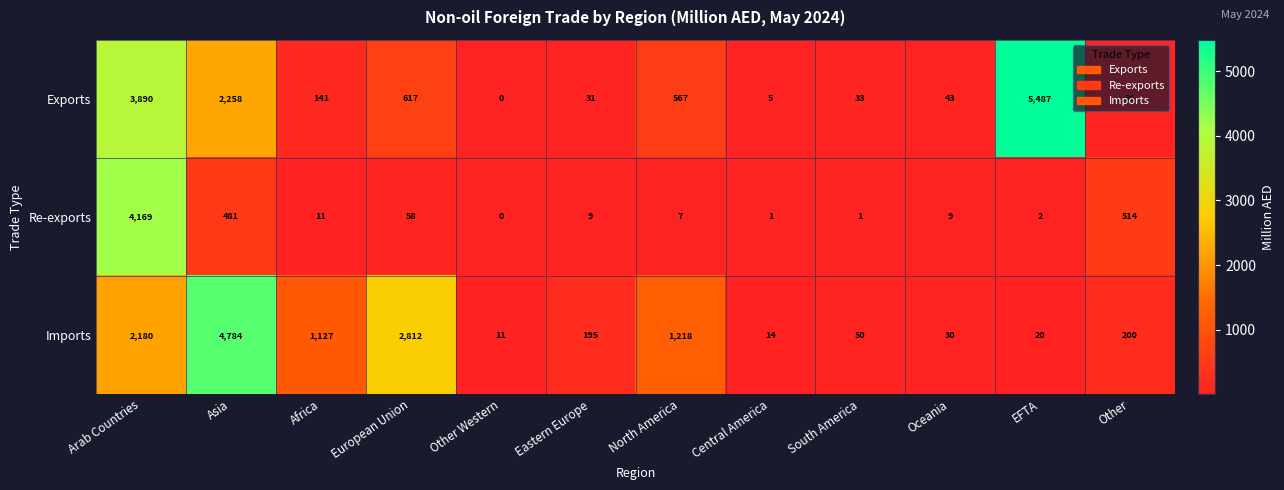

How many data points in Re-exports are less than 9?

5